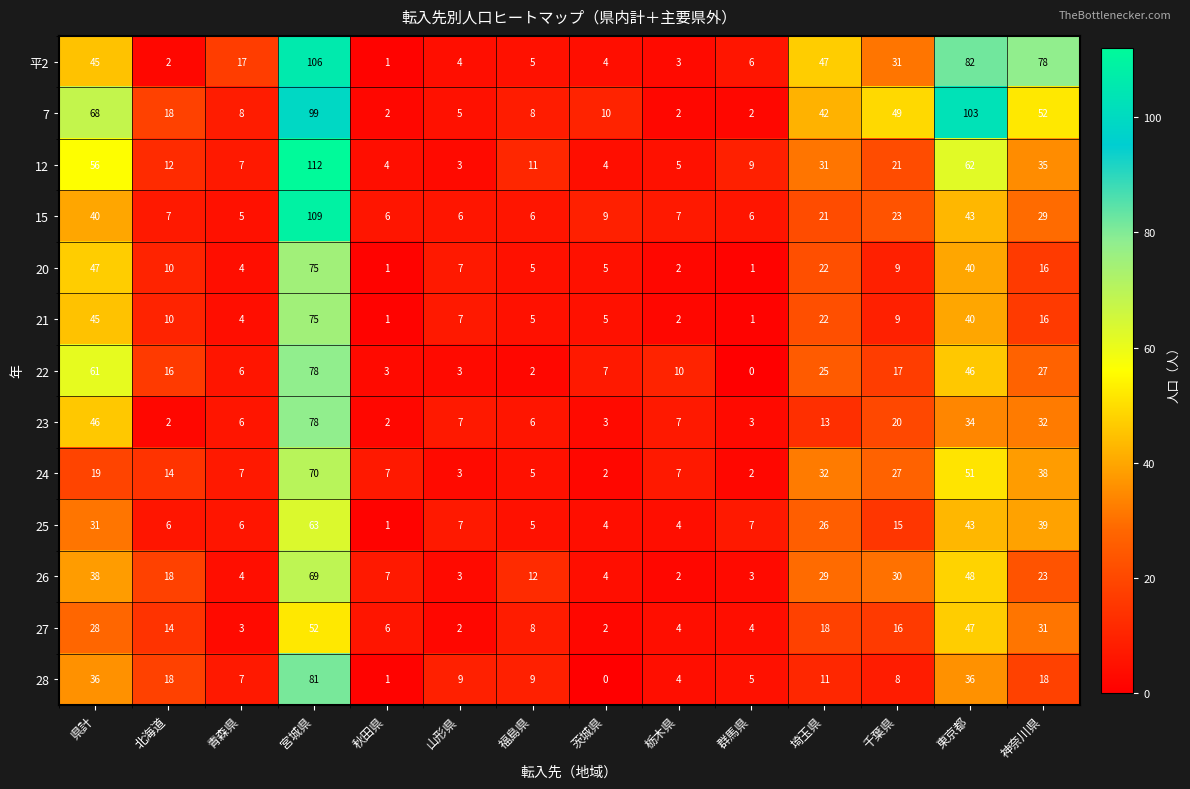

What is the difference between the 20 values at 栃木県 and 埼玉県?

20